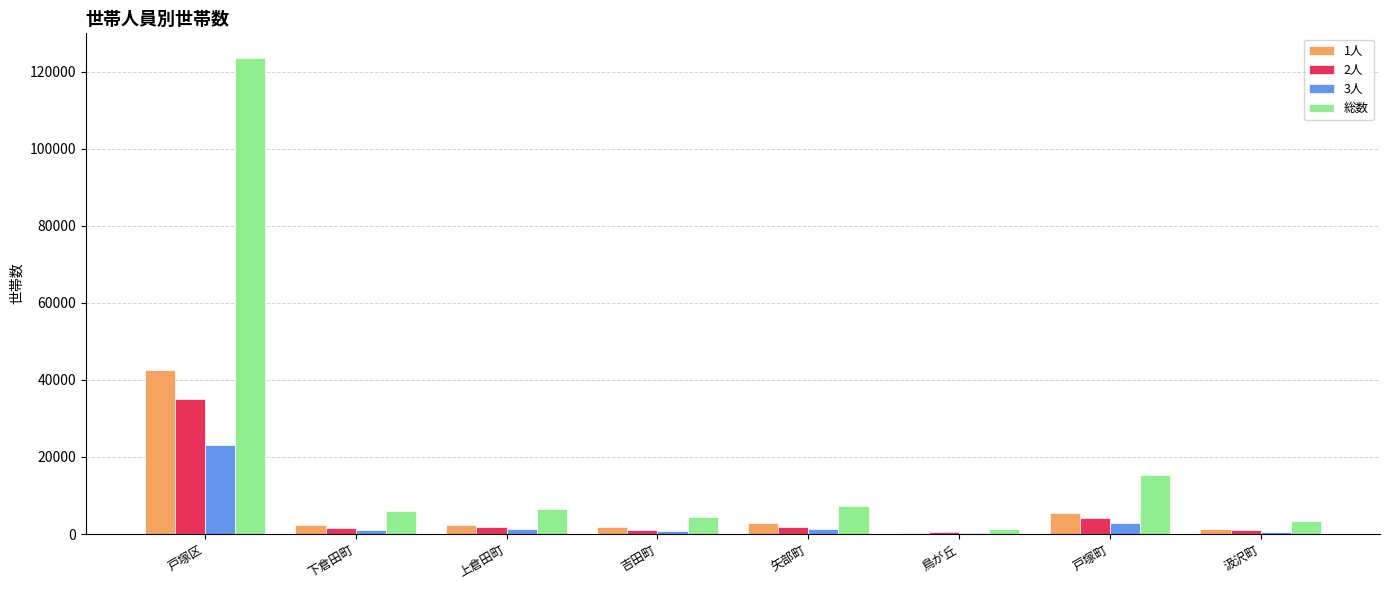

What is the highest value of the 3人 series?

23011